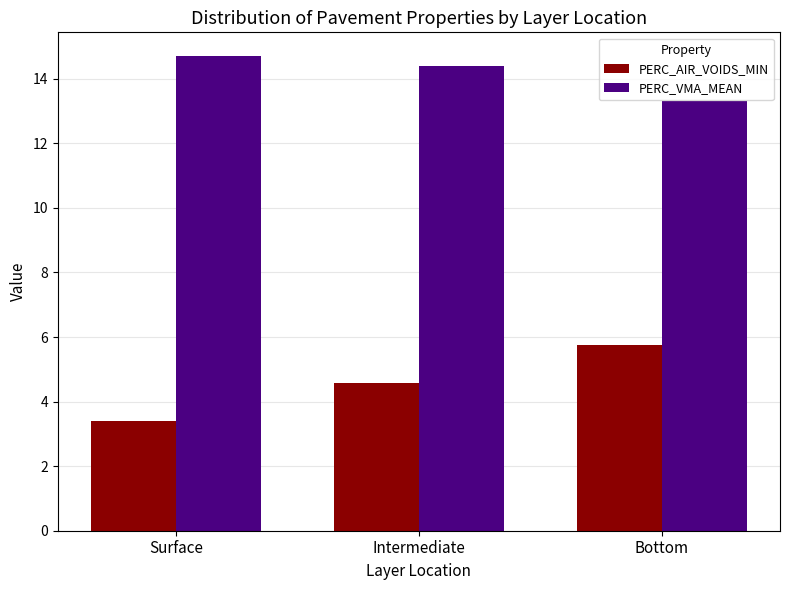

Are the bars horizontal?

No